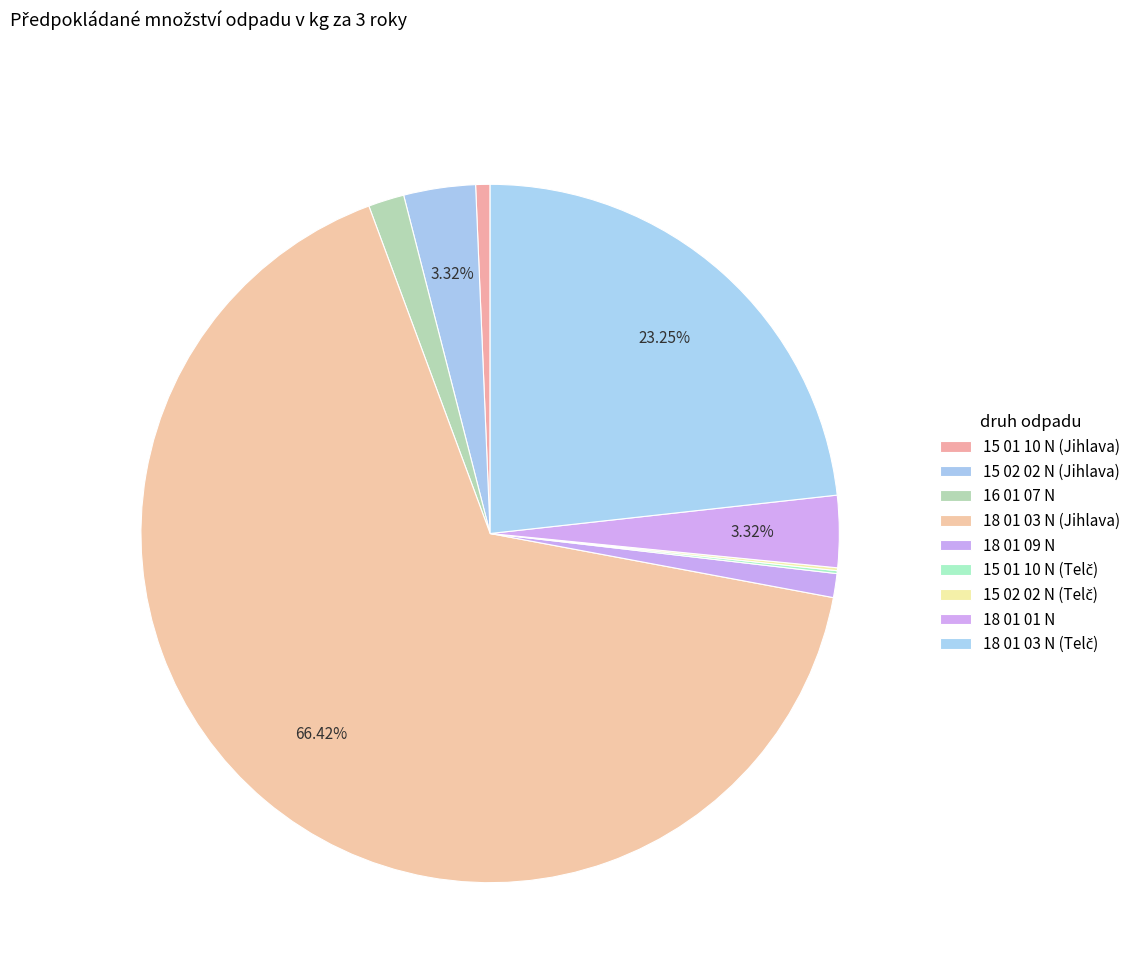

How many slices are in this pie chart?

9